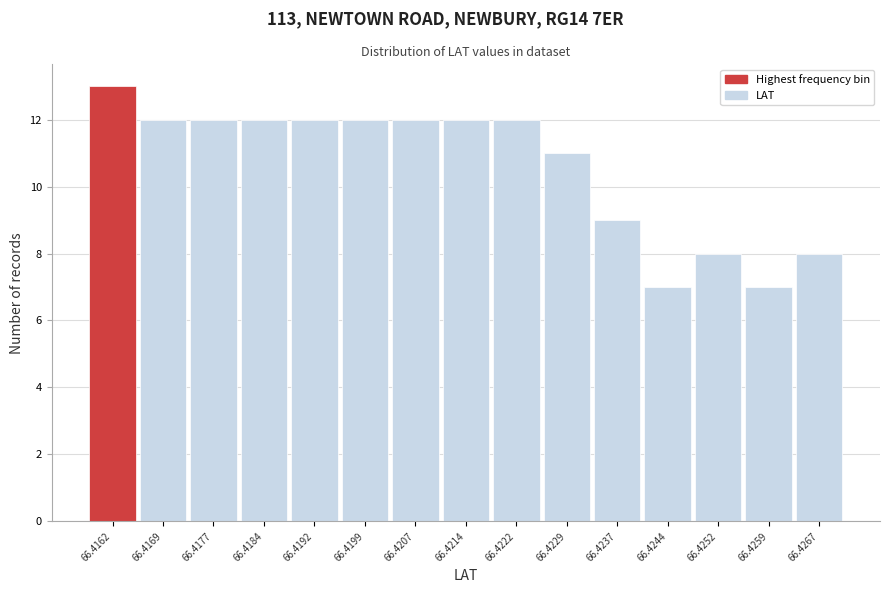

Reading right to left, what are all the values shown in this chart?

8	7	8	7	9	11	12	12	12	12	12	12	12	12	13